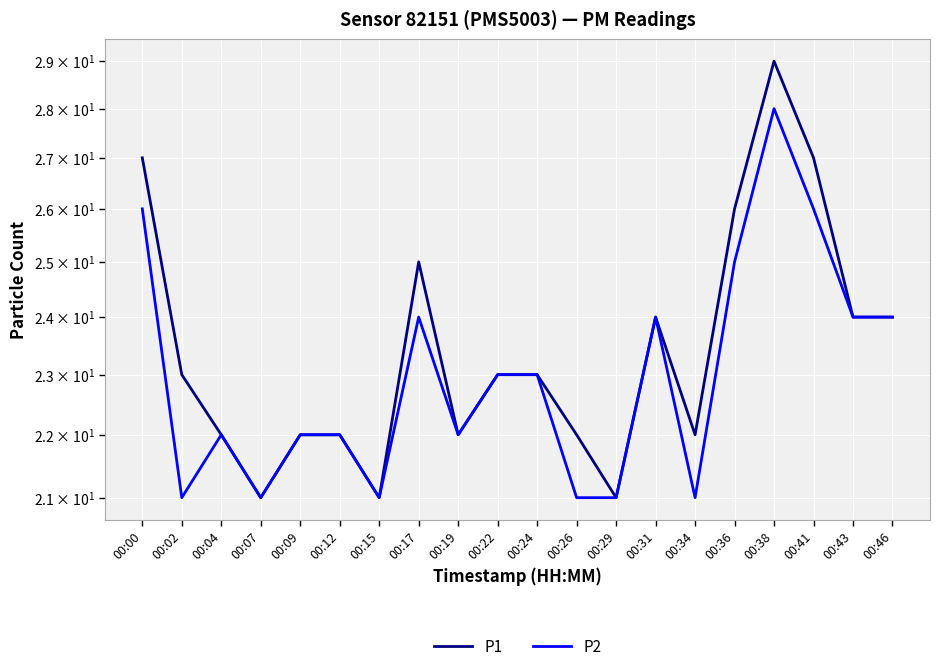

Reading left to right, what are all the values shown in this chart?

P1: 00:00=27	00:02=23	00:04=22	00:07=21	00:09=22	00:12=22	00:15=21	00:17=25	00:19=22	00:22=23	00:24=23	00:26=22	00:29=21	00:31=24	00:34=22	00:36=26	00:38=29	00:41=27	00:43=24	00:46=24
P2: 00:00=26	00:02=21	00:04=22	00:07=21	00:09=22	00:12=22	00:15=21	00:17=24	00:19=22	00:22=23	00:24=23	00:26=21	00:29=21	00:31=24	00:34=21	00:36=25	00:38=28	00:41=26	00:43=24	00:46=24